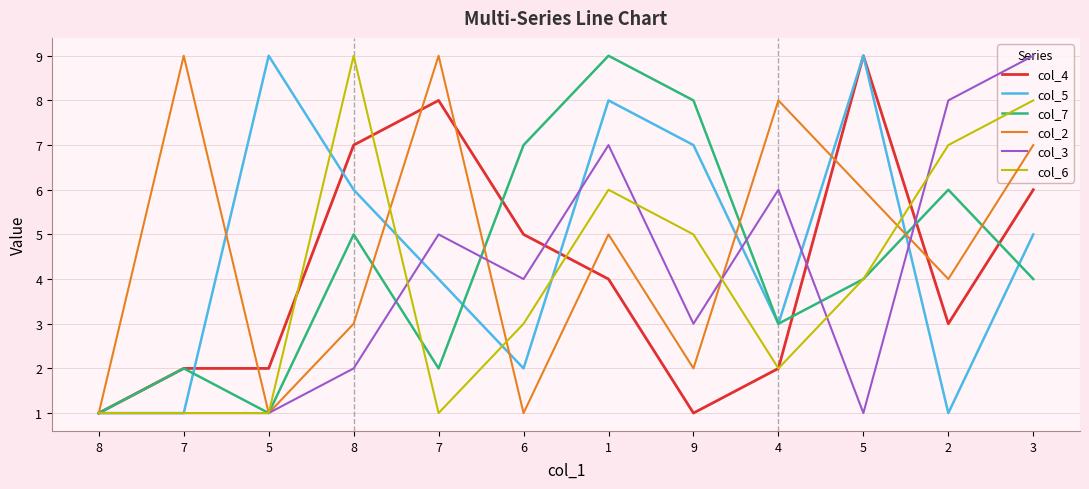

Reading left to right, what are all the values shown in this chart?

col_4: 8=1	7=2	5=2	8=7	7=8	6=5	1=4	9=1	4=2	5=9	2=3	3=6
col_5: 8=1	7=1	5=9	8=6	7=4	6=2	1=8	9=7	4=3	5=9	2=1	3=5
col_7: 8=1	7=2	5=1	8=5	7=2	6=7	1=9	9=8	4=3	5=4	2=6	3=4
col_2: 8=1	7=9	5=1	8=3	7=9	6=1	1=5	9=2	4=8	5=6	2=4	3=7
col_3: 8=1	7=1	5=1	8=2	7=5	6=4	1=7	9=3	4=6	5=1	2=8	3=9
col_6: 8=1	7=1	5=1	8=9	7=1	6=3	1=6	9=5	4=2	5=4	2=7	3=8